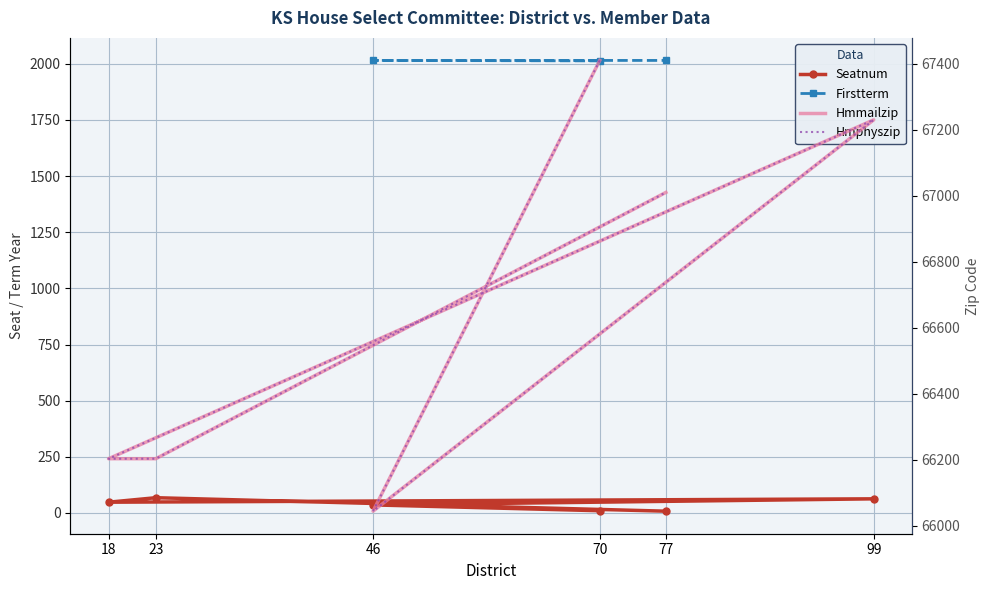

True or false: Hmmailzip has a value of 66203 at 18.

True